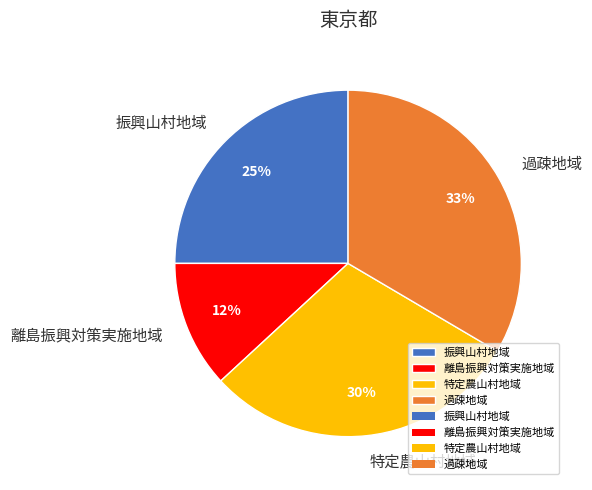

To the nearest percent, what is the average slice percentage?

25%